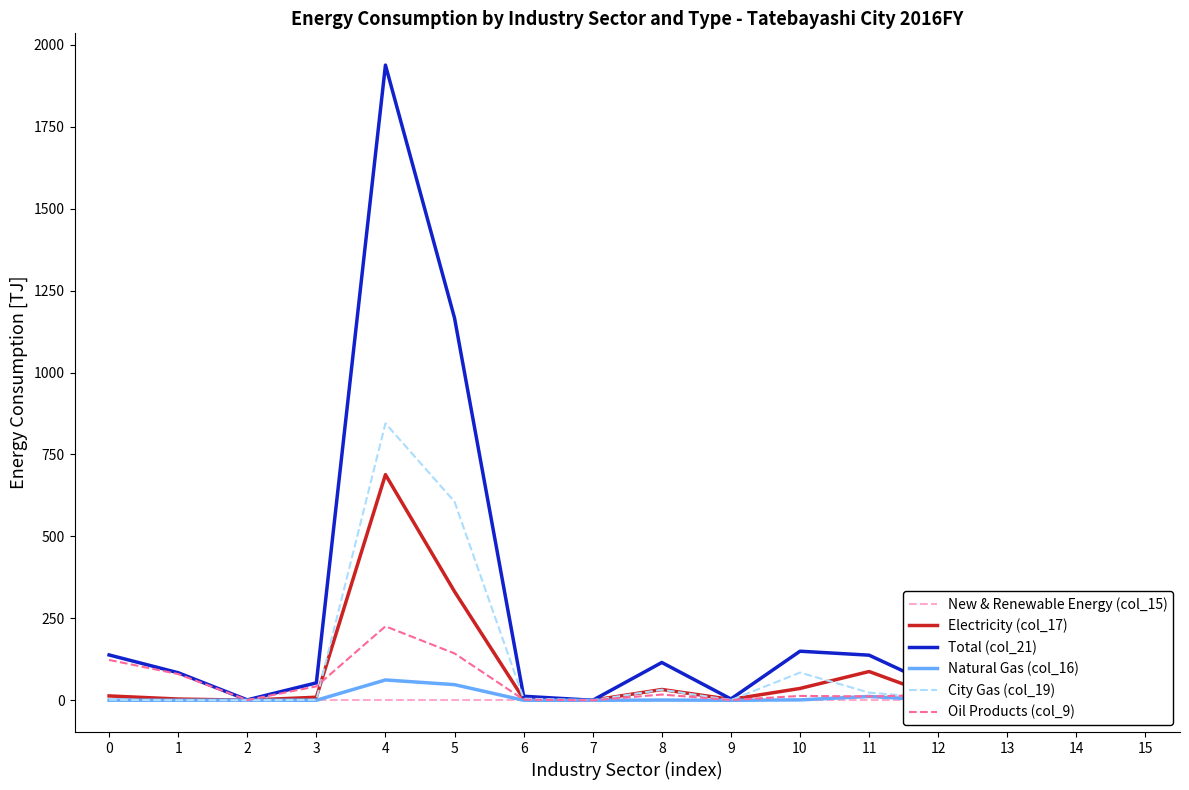

What is the total value across all series at 14?

233.1